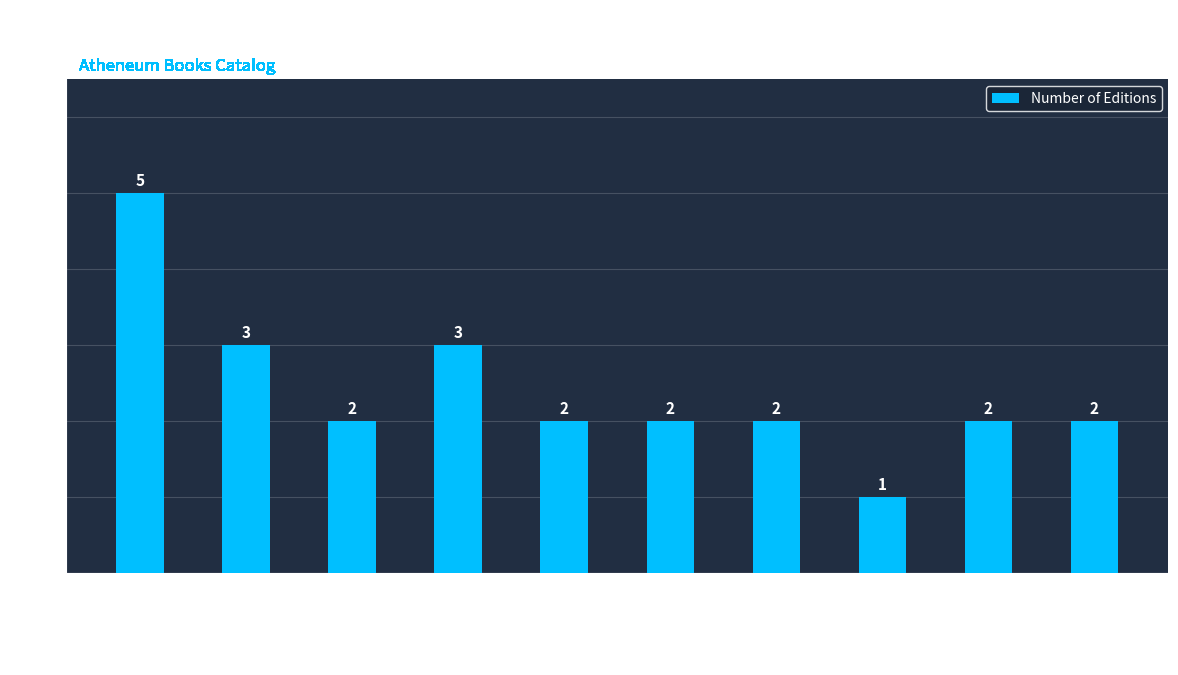

Approximately how many times larger is the value at Land of the Silver Apples compared to Stay?

1.7